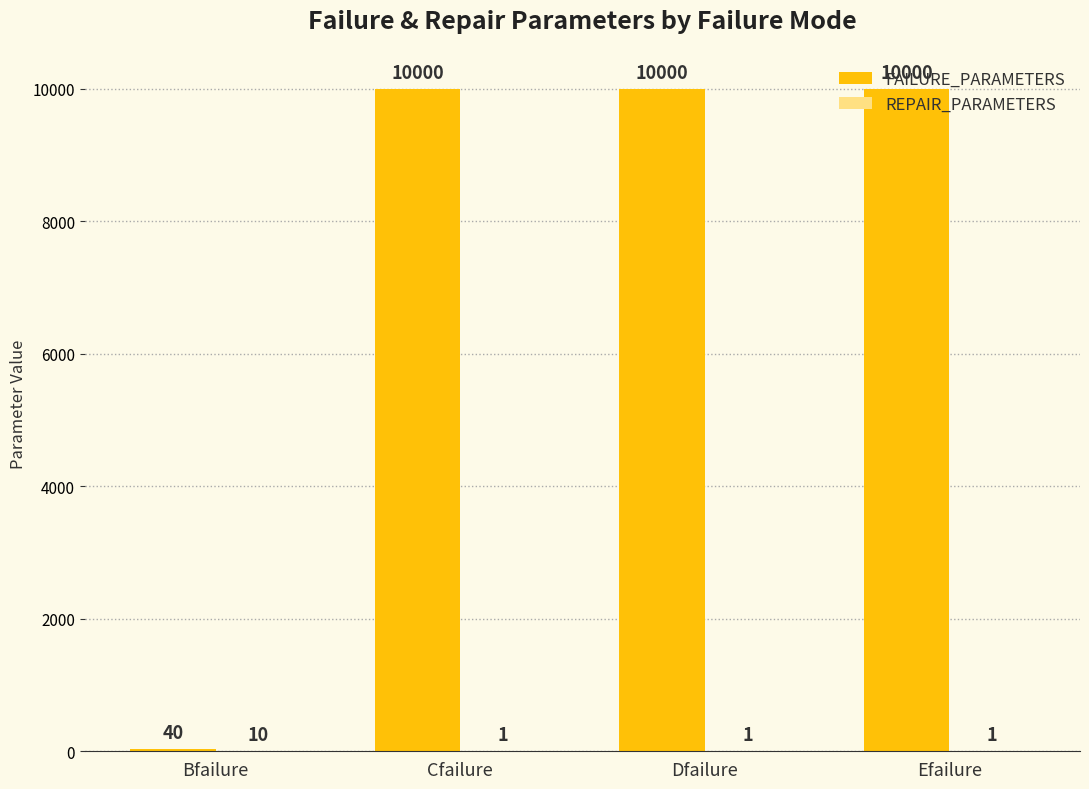

What is the highest value of the FAILURE_PARAMETERS series?

10000